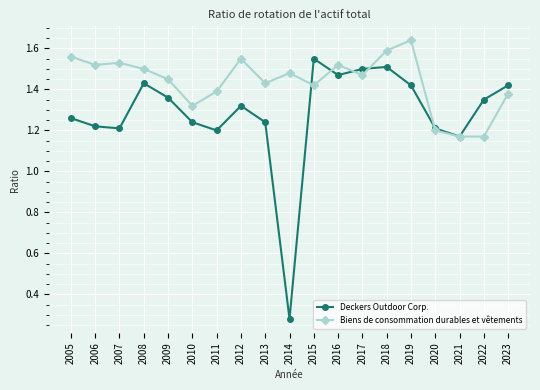

Which category has the highest value across all series?

2019